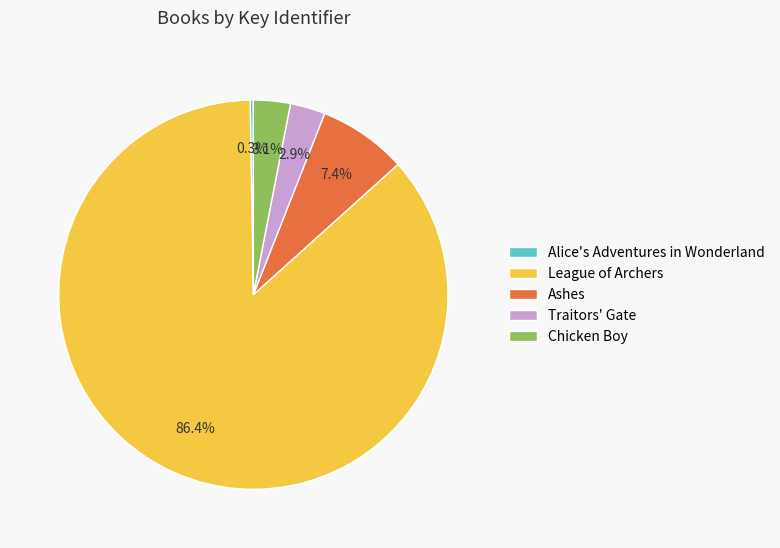

Is it true that League of Archers is 99% of the pie?

False